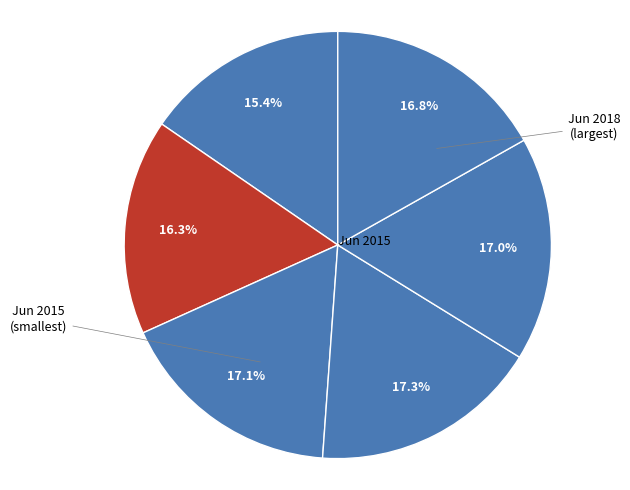

How many segments does this pie chart have?

6